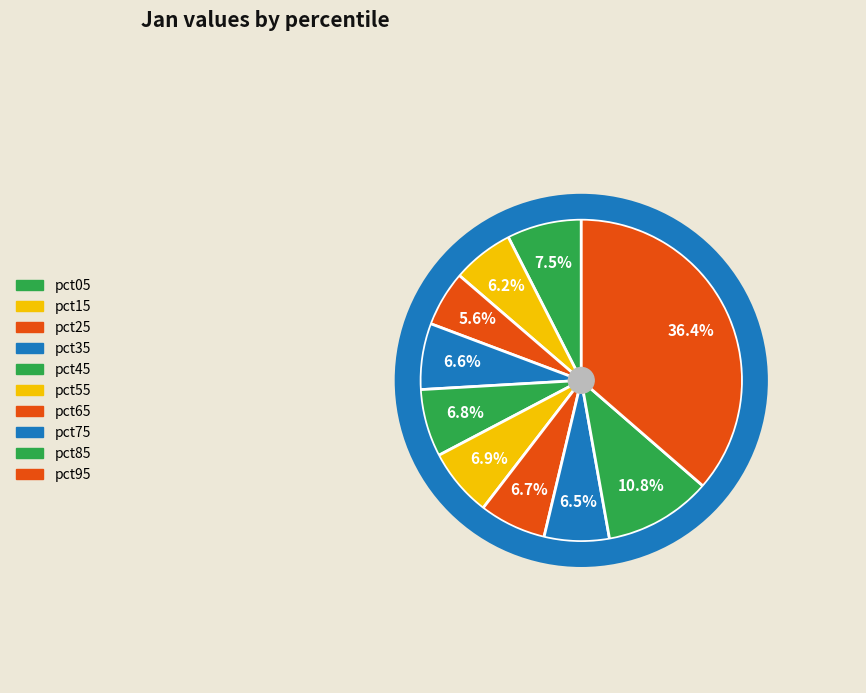

To the nearest percent, what portion does pct35 represent?

7%